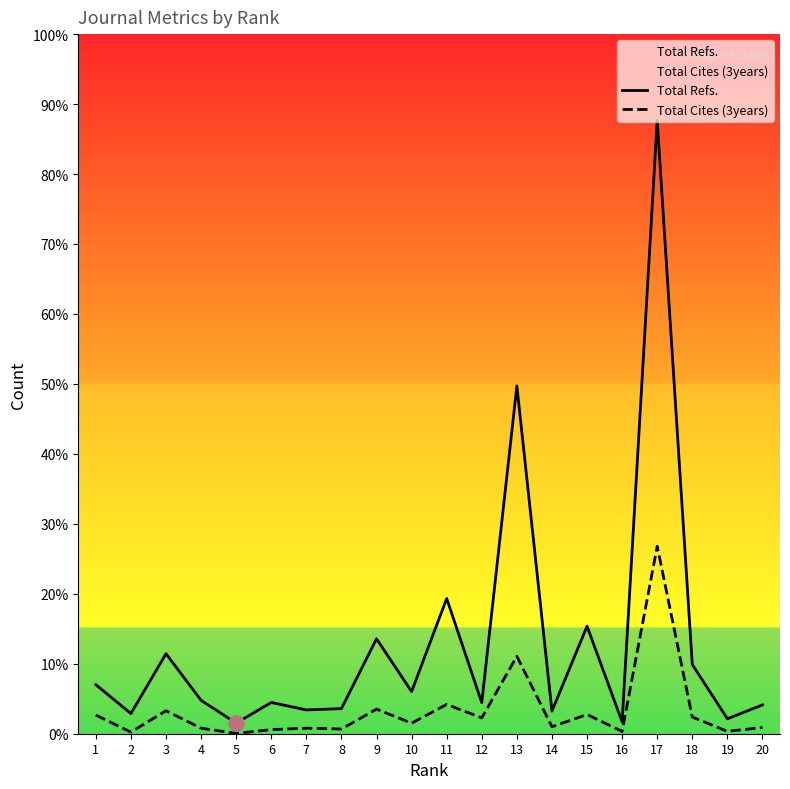

Which series reaches the maximum Y coordinate?

Total Refs.